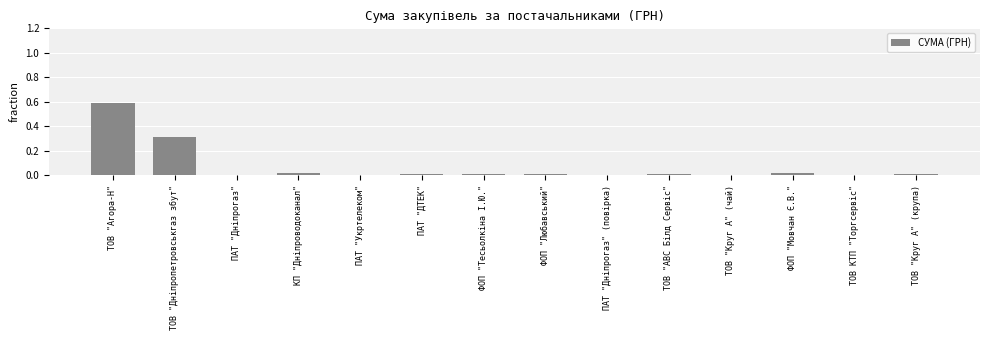

Count the number of categories in the chart.

14